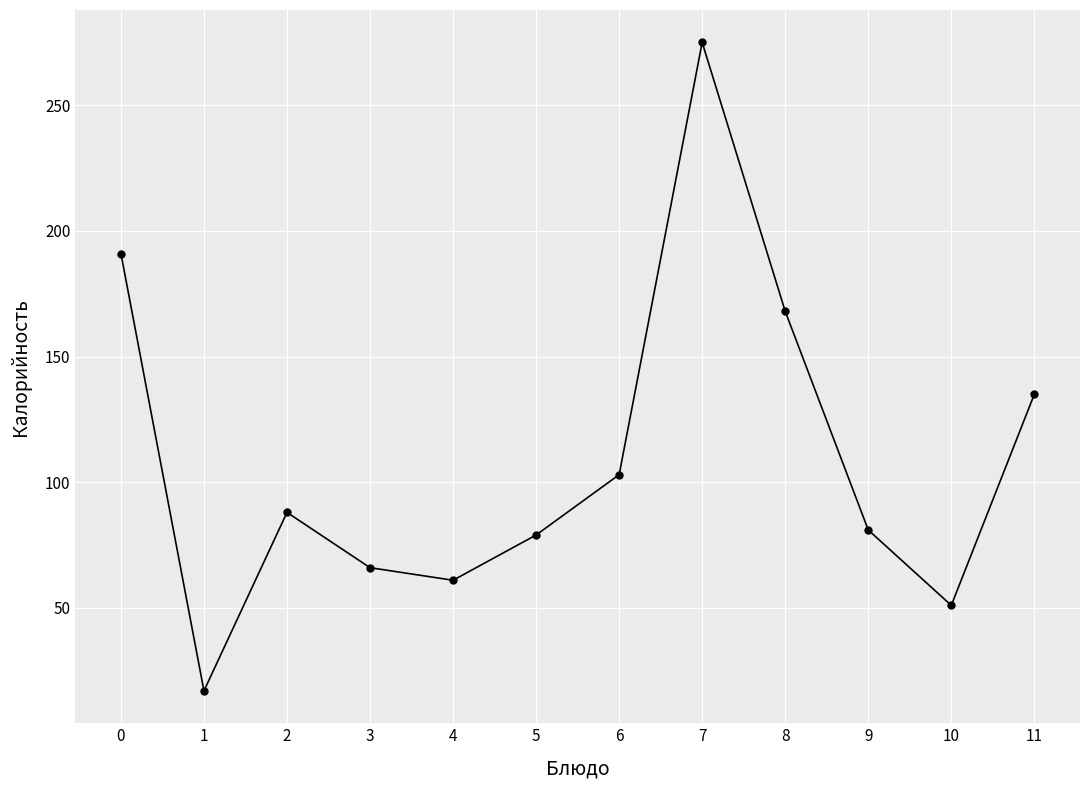

How many lines are shown in the chart?

1